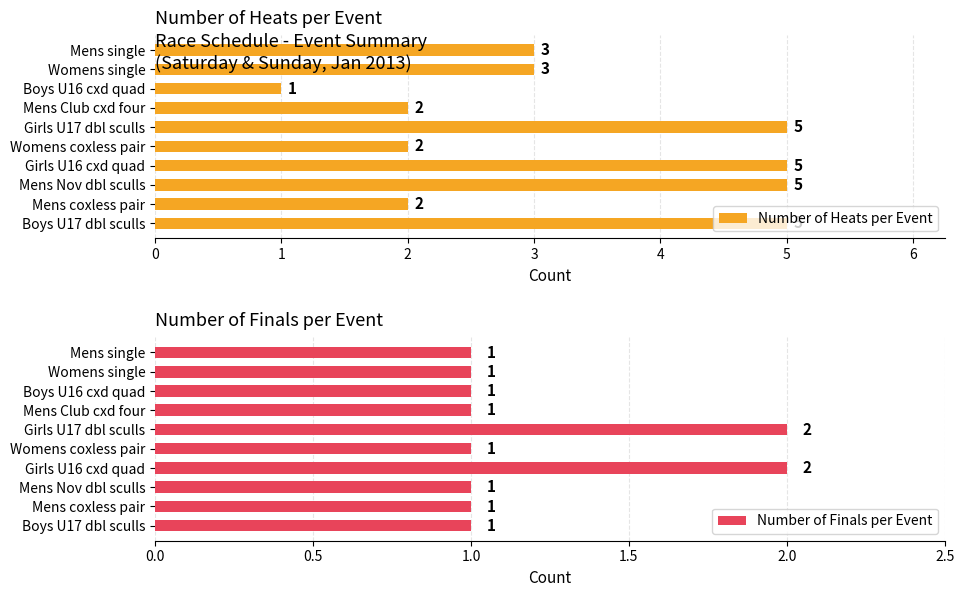

What is the difference between the maximum and minimum values in the Number of Heats per Event series?

4